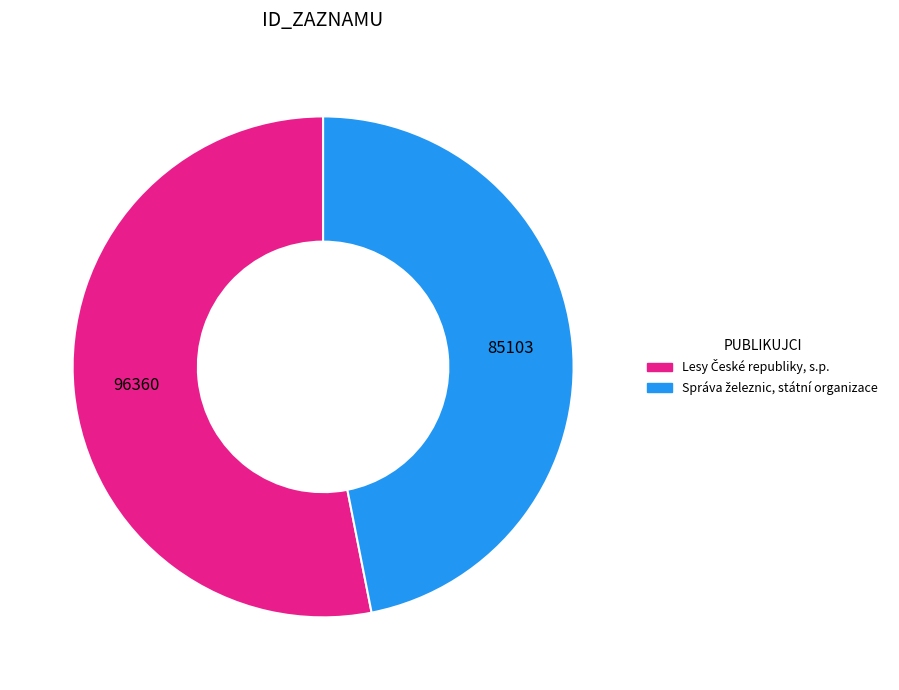

To the nearest percent, what percentage of the pie is Lesy České republiky, s.p.?

53%